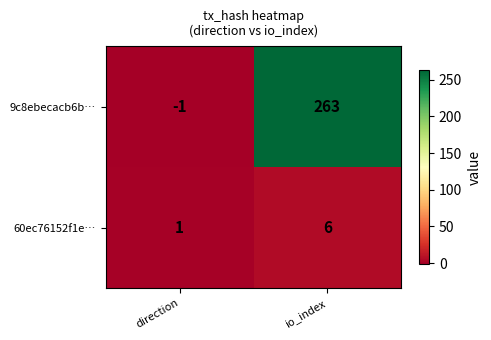

Read the 60ec76152f1e… value at io_index.

6